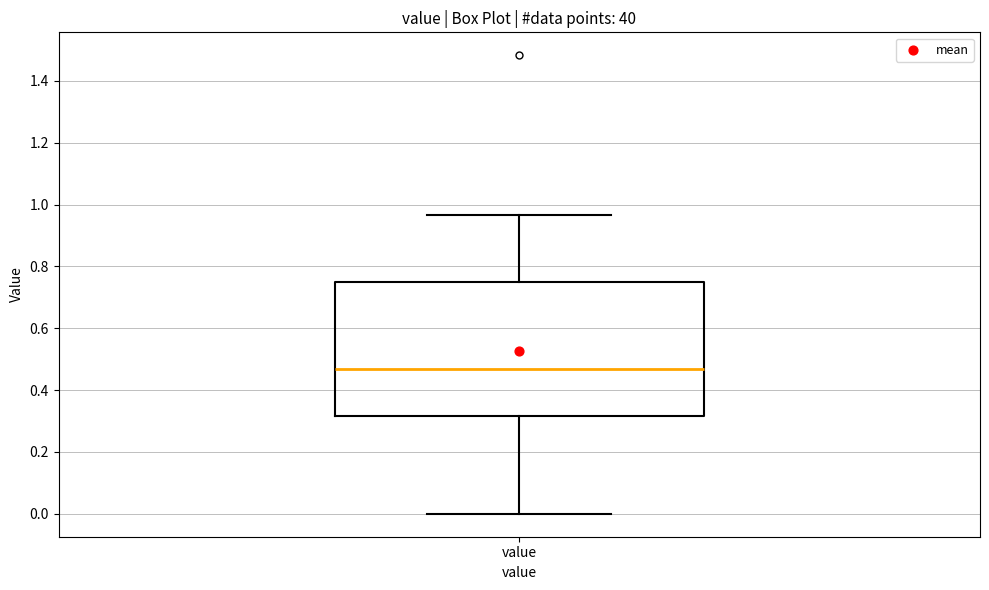

Where does the lower whisker of the box for value end on the y-axis? The values are not printed on the chart, so give them approximately, as read against the axis.

0.00